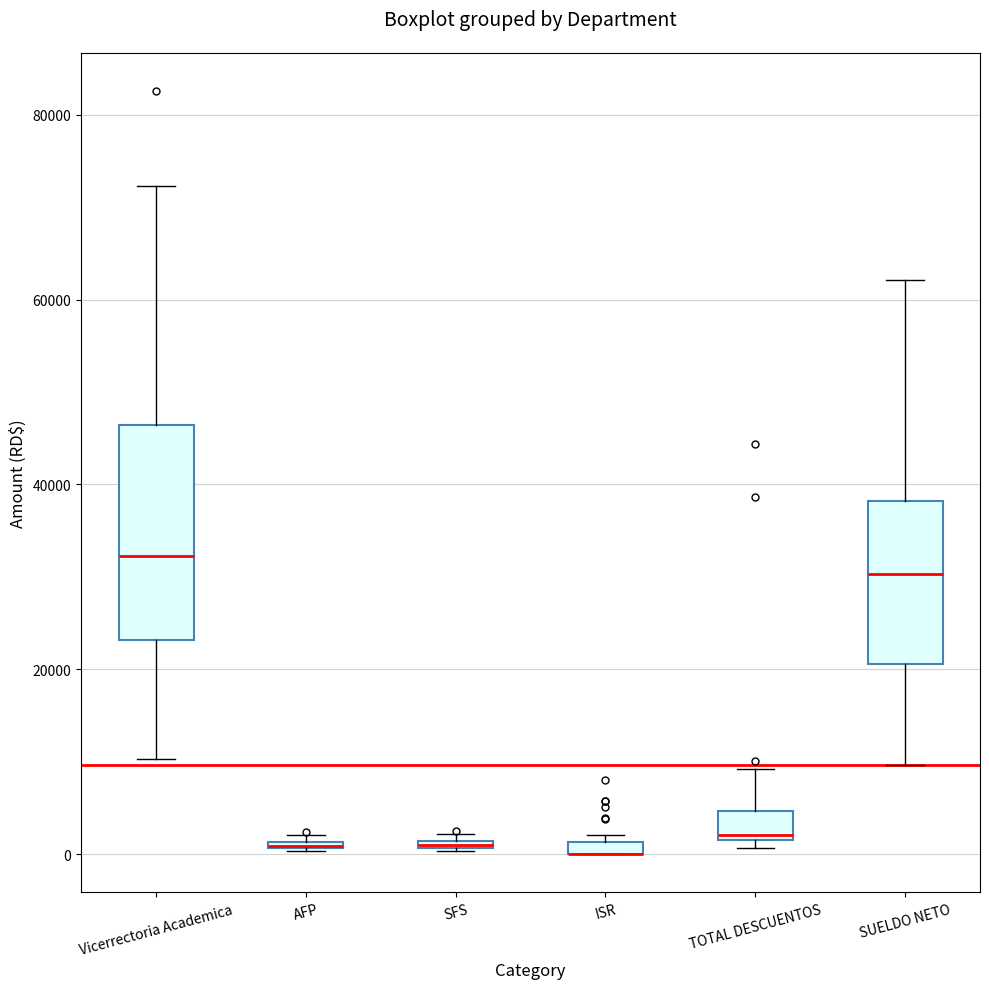

Which box is the tallest, from its lower edge to its upper edge?

Vicerrectoria Academica